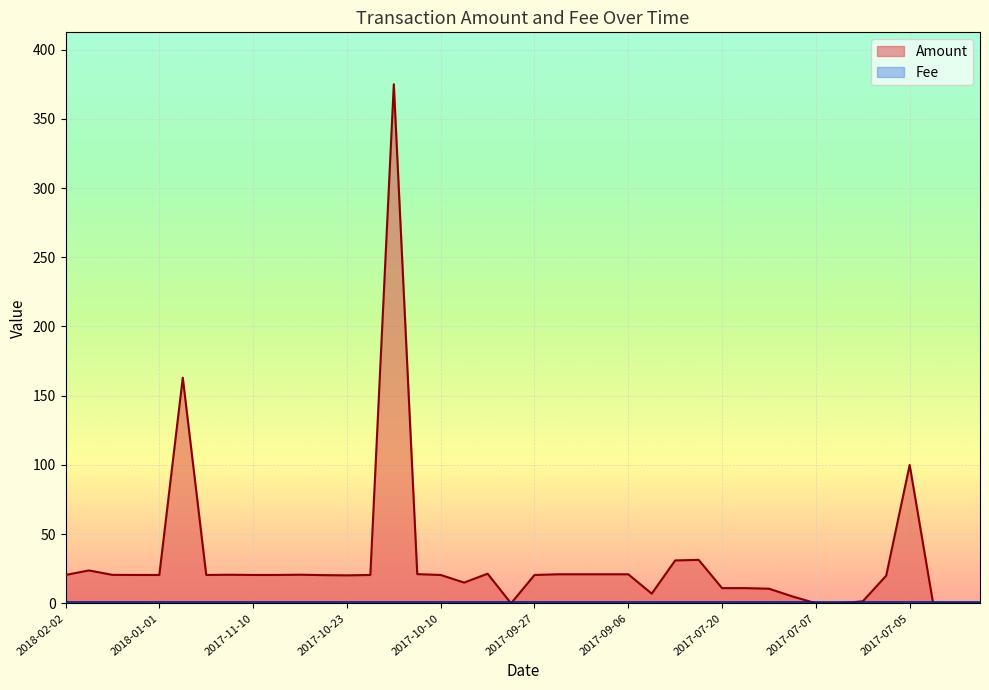

Which series has the largest total across all categories?

Amount